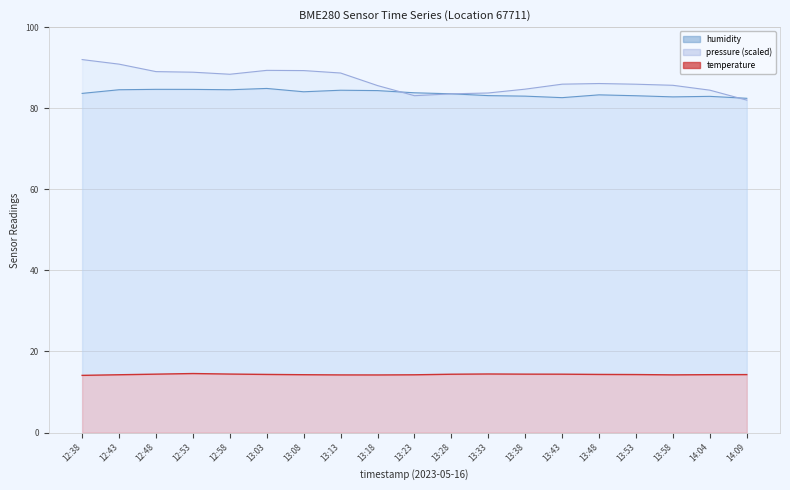

What is the difference between the humidity values at 13:33 and 12:43?

1.5